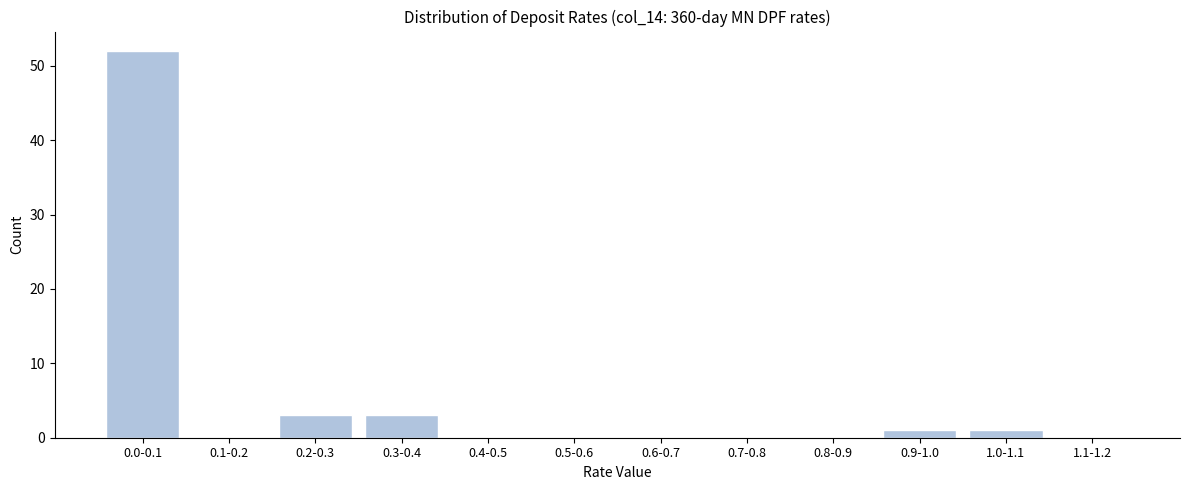

Reading left to right, extract all data points from this chart.

0.0-0.1=52	0.1-0.2=0	0.2-0.3=3	0.3-0.4=3	0.4-0.5=0	0.5-0.6=0	0.6-0.7=0	0.7-0.8=0	0.8-0.9=0	0.9-1.0=1	1.0-1.1=1	1.1-1.2=0